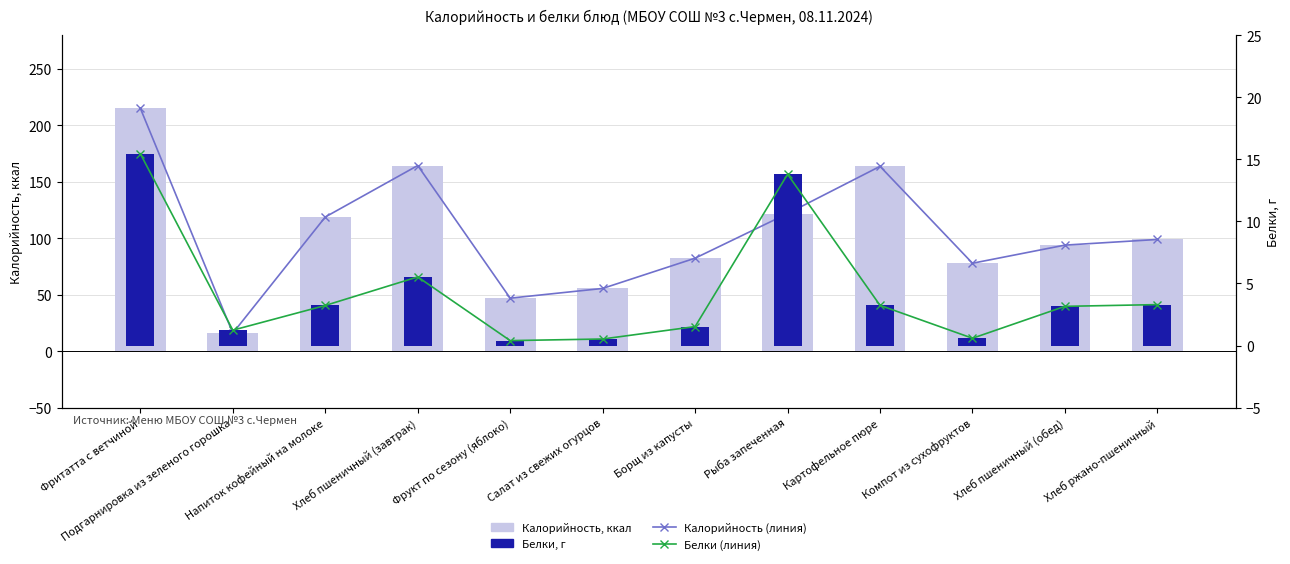

What is the value of the Белки bar at the 2nd from the left?

1.2